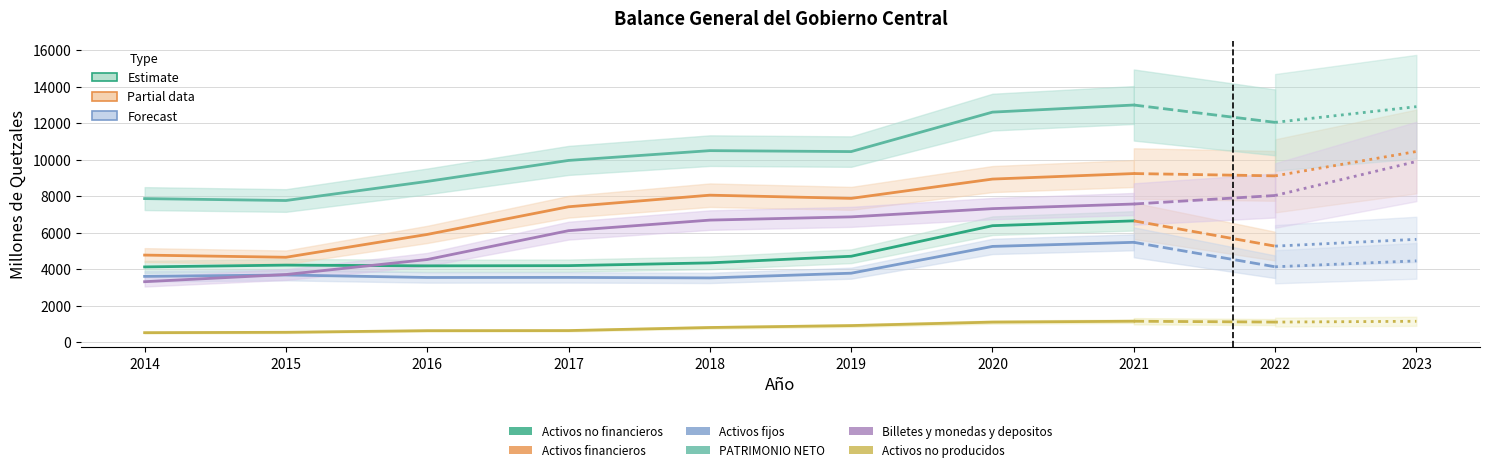

Is the value of Activos fijos at 2018 greater than the value of Activos financieros at 2021?

No